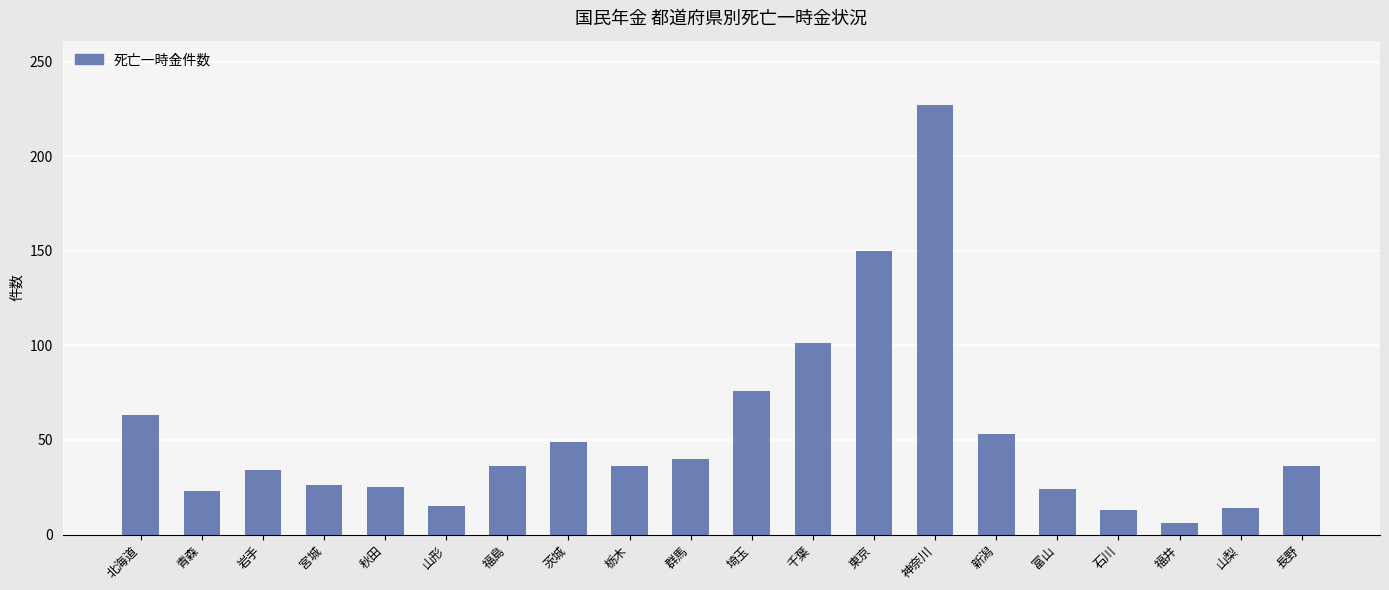

Which category has the lowest value across all series?

福井